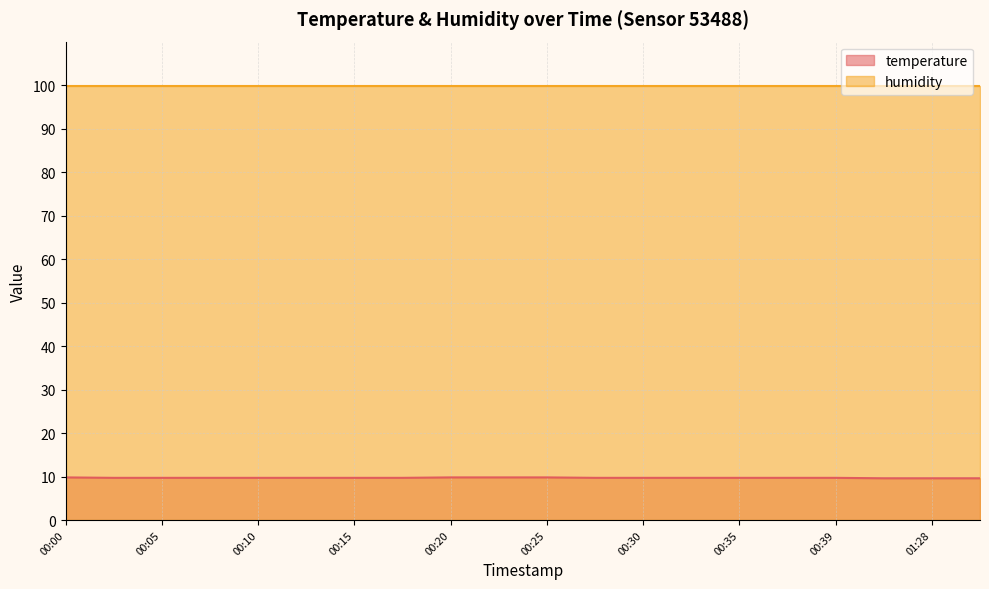

What is the change in value from 00:15 to 00:25?

+0.1